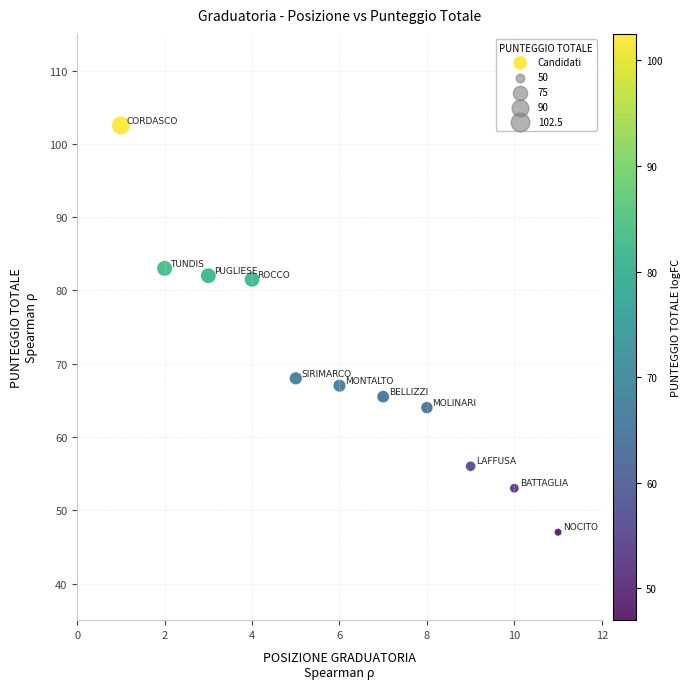

What Y value in the scatter plot is closest to 74?

68.0